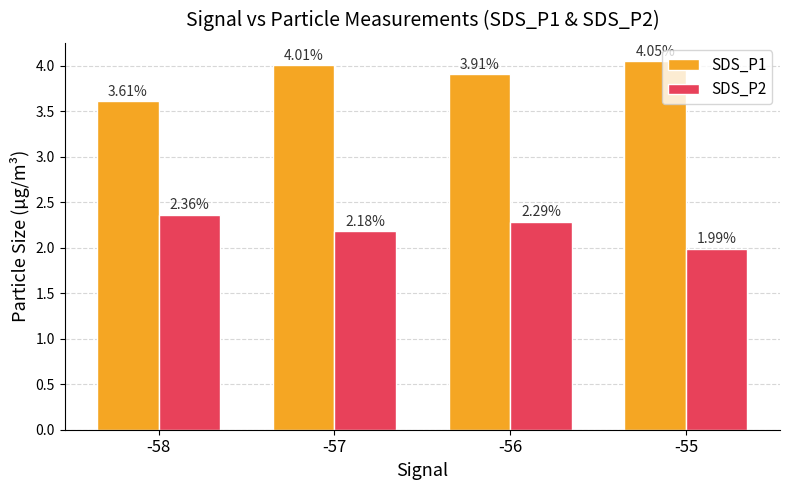

What is the total value across all series at -57?

6.2